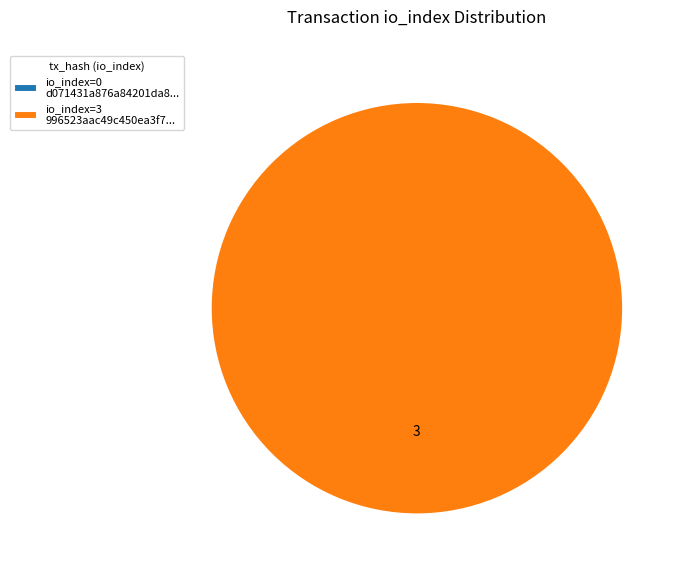

Which slice is the largest?

tx_hash_1